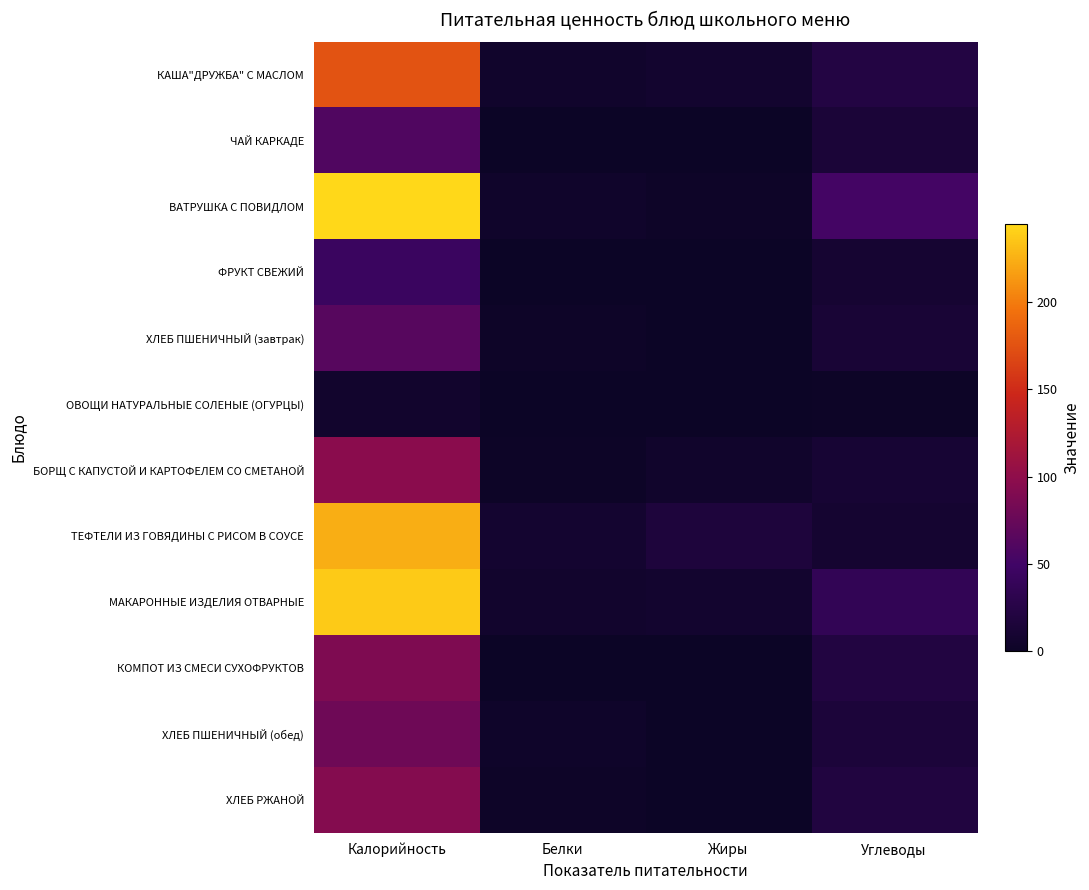

How many categories are shown in the chart?

4